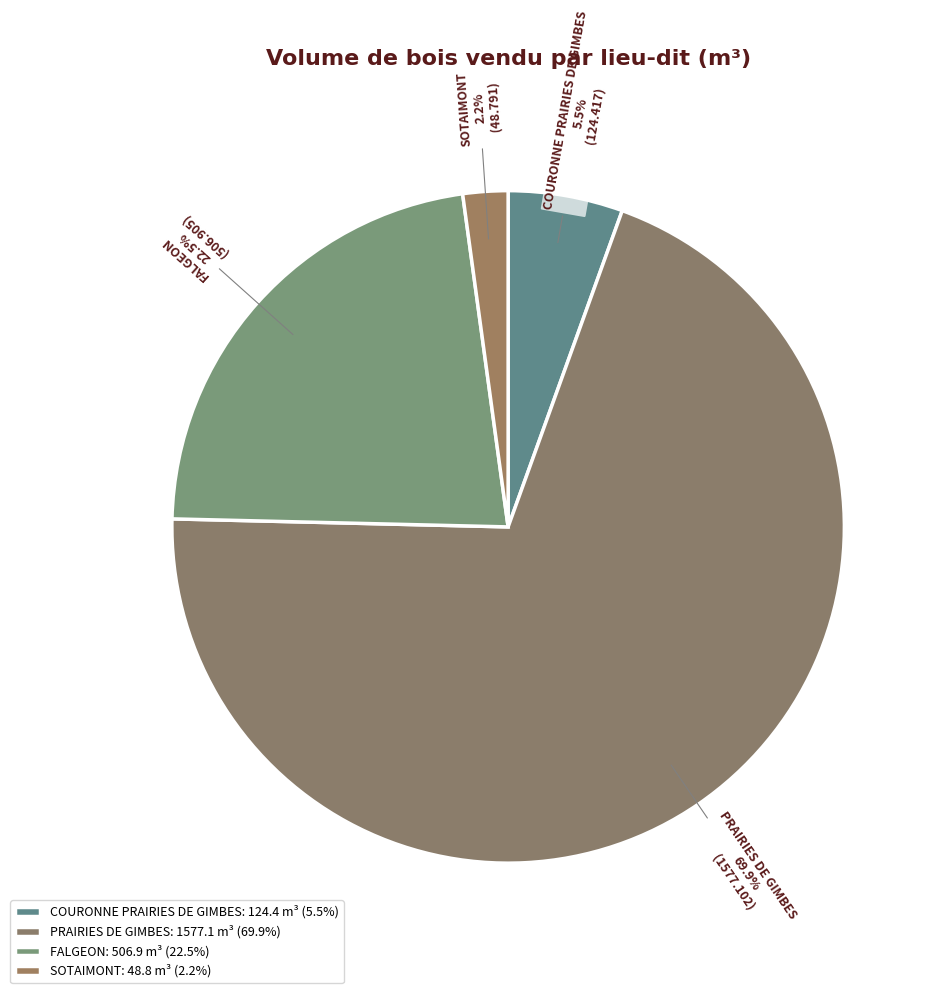

Is the sum of FALGEON and COURONNE PRAIRIES DE GIMBES greater than half?

No